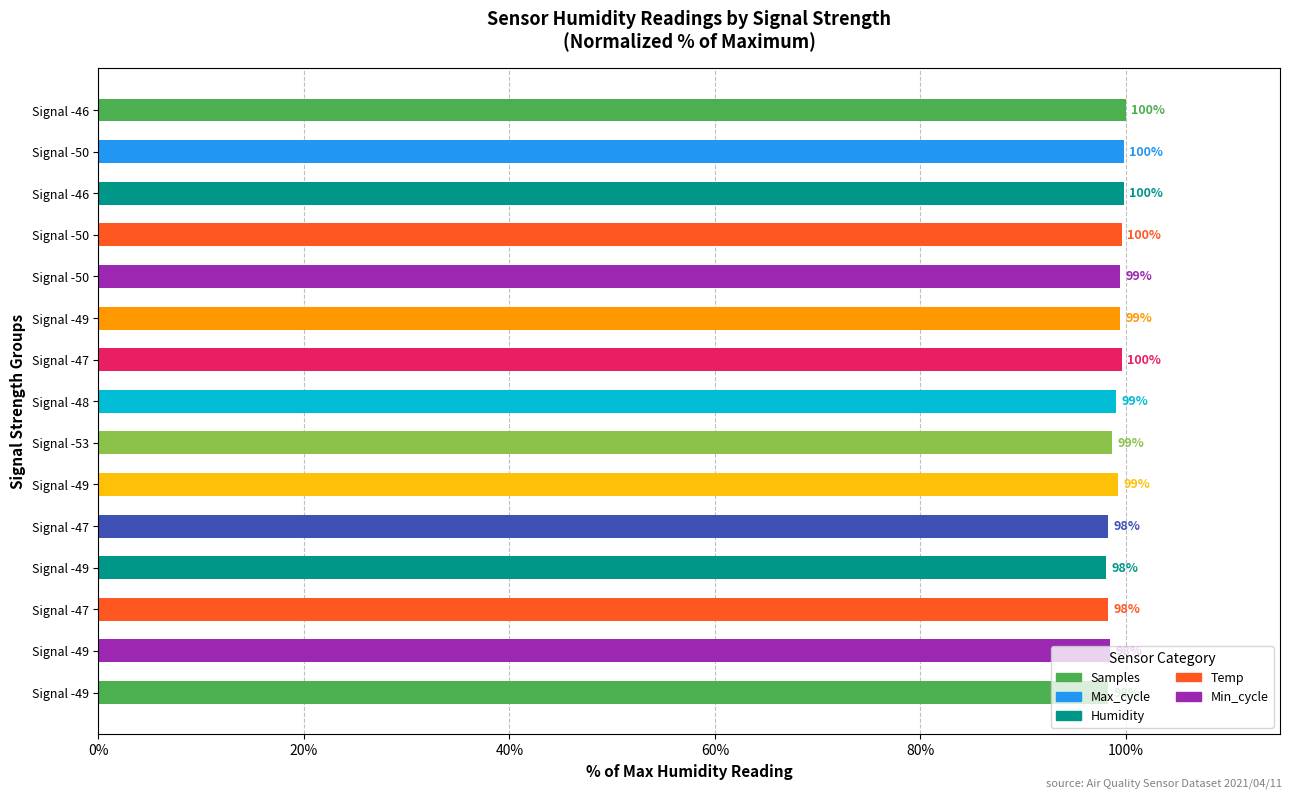

How many bars are there in total?

15